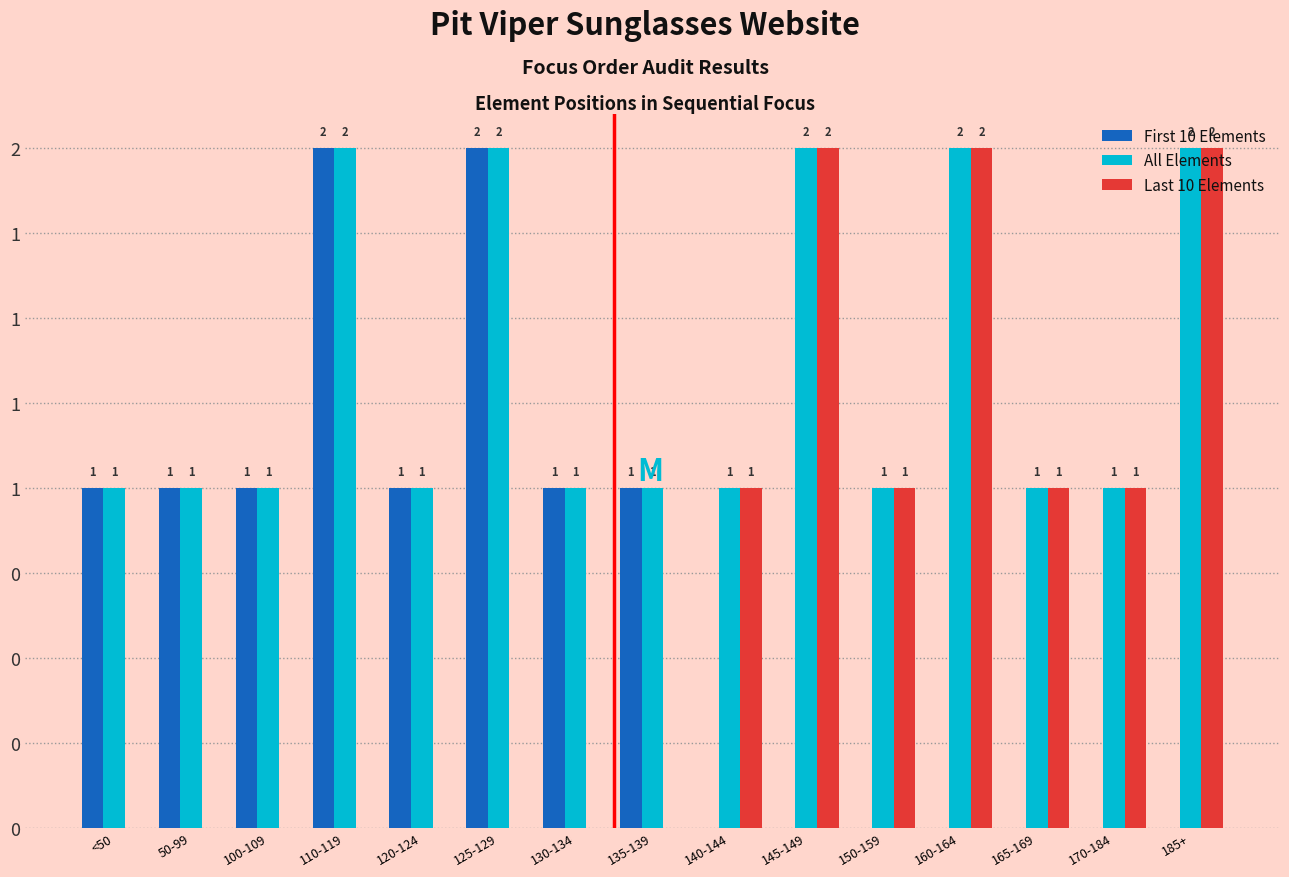

Does the chart contain stacked bars?

No